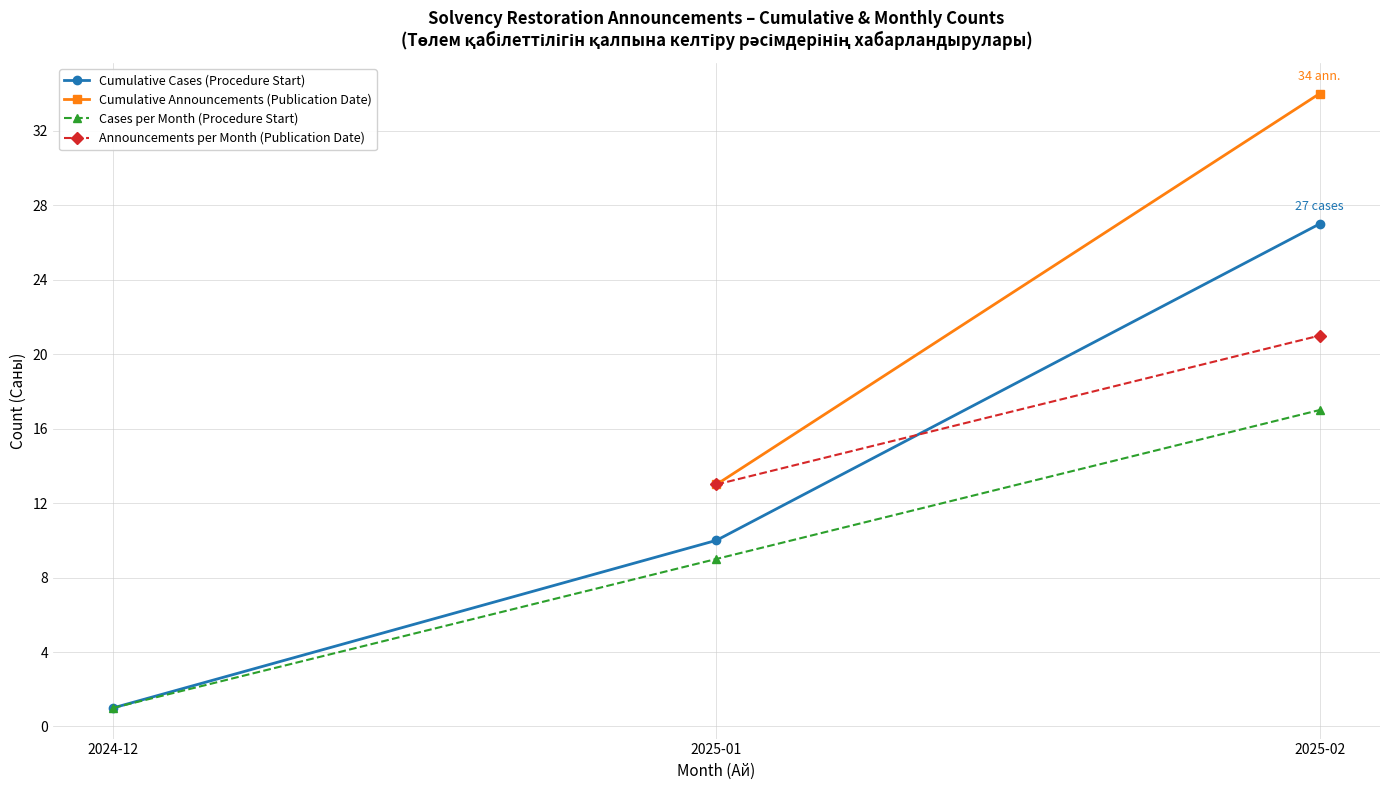

At which label does Cumulative Cases (Procedure Start) reach its minimum?

2024-12